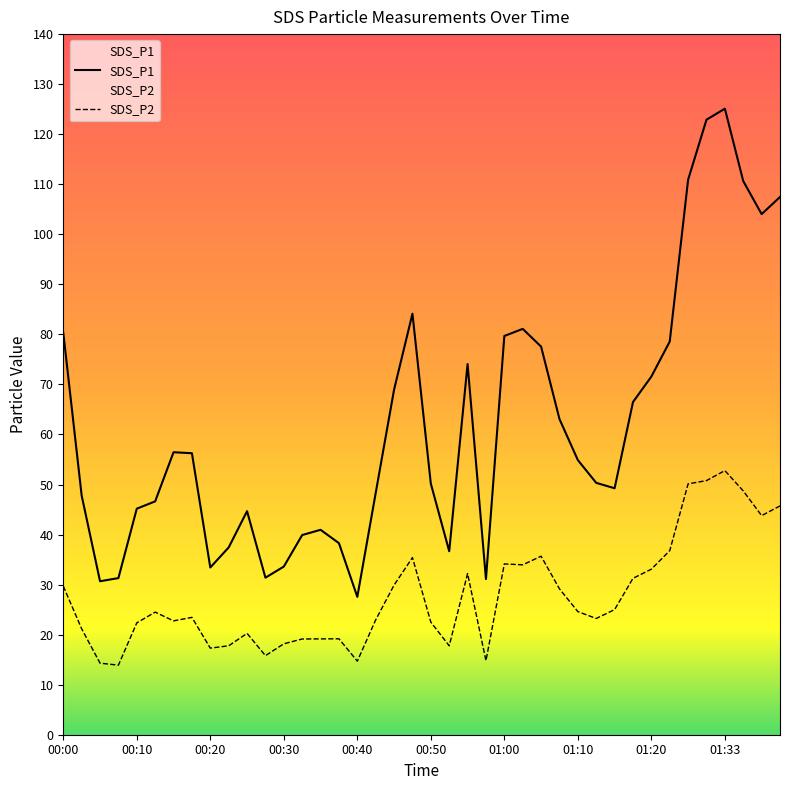

Reading left to right, list all the values displayed in this chart.

SDS_P1: 00:00=80.3	00:02=47.8	00:05=30.7	00:07=31.3	00:10=45.2	00:12=46.6	00:15=56.5	00:17=56.2	00:20=33.4	00:22=37.4	00:25=44.7	00:27=31.4	00:30=33.6	00:32=39.9	00:35=41.0	00:37=38.3	00:40=27.6	00:42=48.3	00:45=69.0	00:47=84.1	00:50=50.2	00:52=36.7	00:55=74.1	00:57=31.1	01:00=79.7	01:03=81.1	01:05=77.5	01:07=63.1	01:10=54.9	01:12=50.3	01:15=49.2	01:18=66.5	01:20=71.6	01:22=78.6	01:28=110.9	01:30=122.9	01:33=125.1	01:35=110.6	01:38=104.0	01:40=107.5
SDS_P2: 00:00=29.7	00:02=21.2	00:05=14.3	00:07=13.9	00:10=22.4	00:12=24.5	00:15=22.8	00:17=23.4	00:20=17.3	00:22=17.8	00:25=20.2	00:27=15.8	00:30=18.2	00:32=19.1	00:35=19.1	00:37=19.2	00:40=14.7	00:42=22.9	00:45=29.9	00:47=35.4	00:50=22.5	00:52=17.8	00:55=32.2	00:57=14.8	01:00=34.1	01:03=34.0	01:05=35.7	01:07=29.1	01:10=24.6	01:12=23.2	01:15=25.0	01:18=31.2	01:20=33.1	01:22=36.8	01:28=50.1	01:30=50.8	01:33=52.8	01:35=48.7	01:38=43.8	01:40=45.7